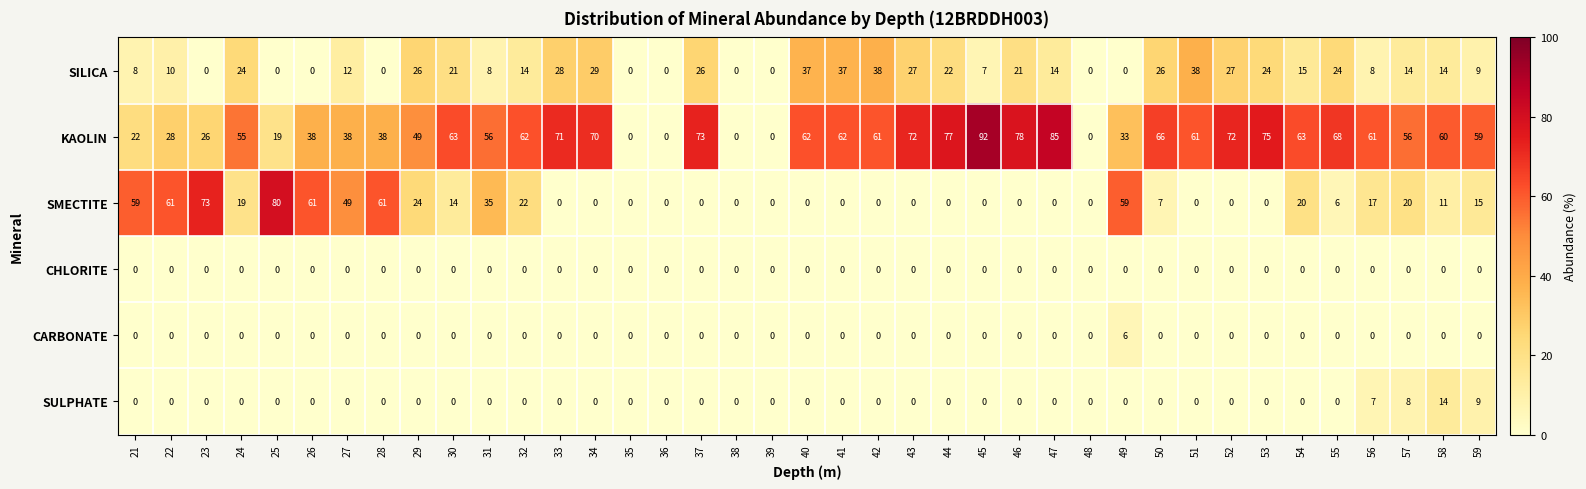

Which series changed the most between 23 and 38?

SMECTITE